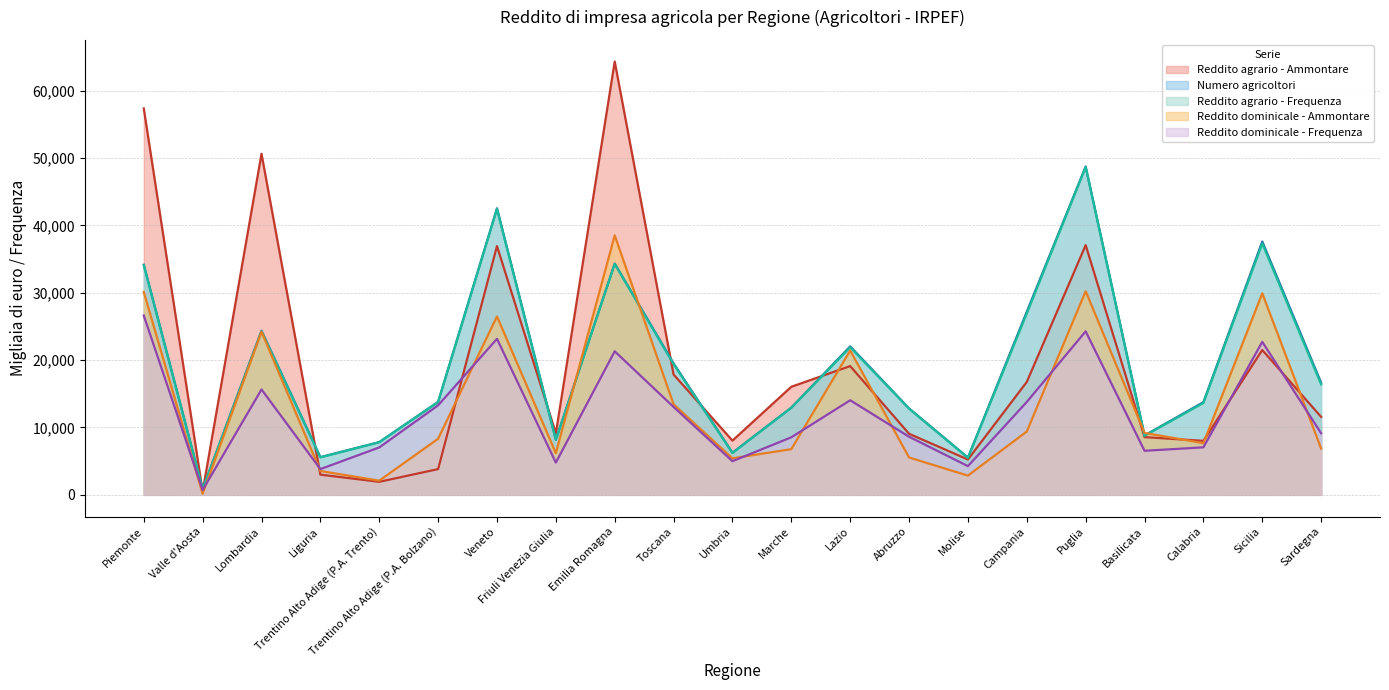

Is it true that Reddito dominicale - Frequenza equals 34800 at Piemonte?

False